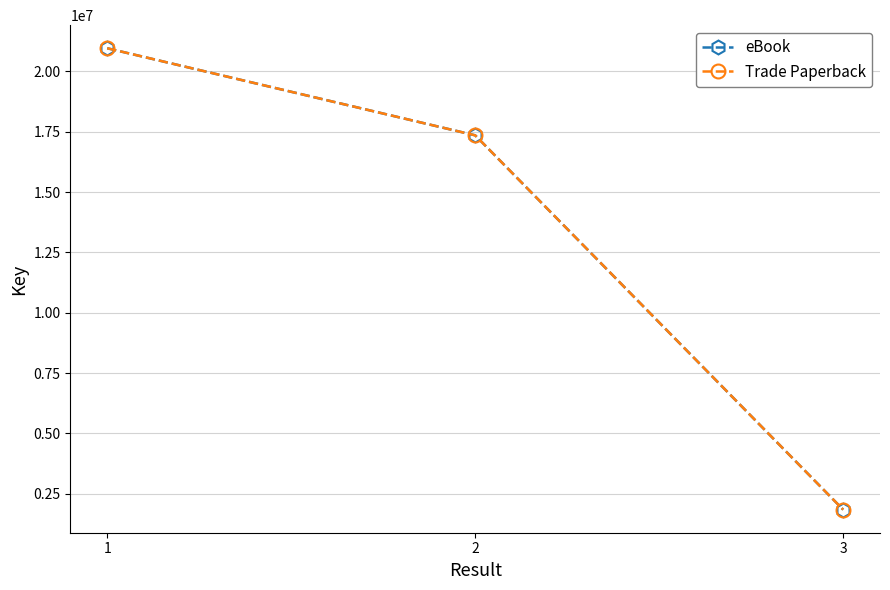

What is the minimum value shown in the chart?

1842250